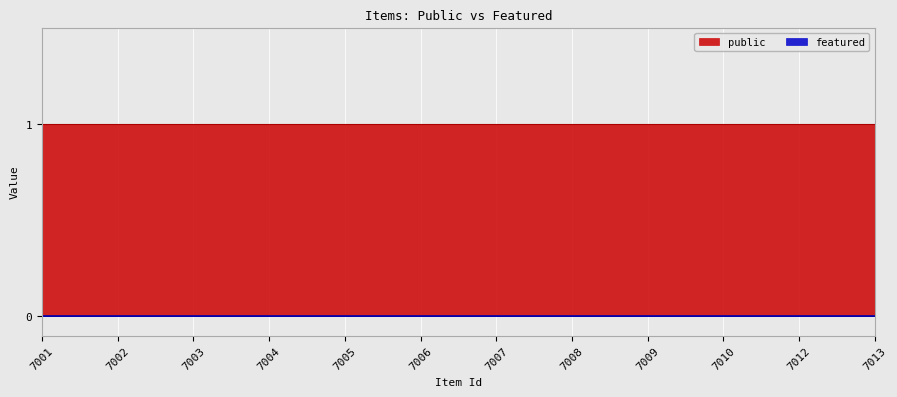

Reading left to right, list all the values displayed in this chart.

public: 1	1	1	1	1	1	1	1	1	1	1	1
featured: 0	0	0	0	0	0	0	0	0	0	0	0